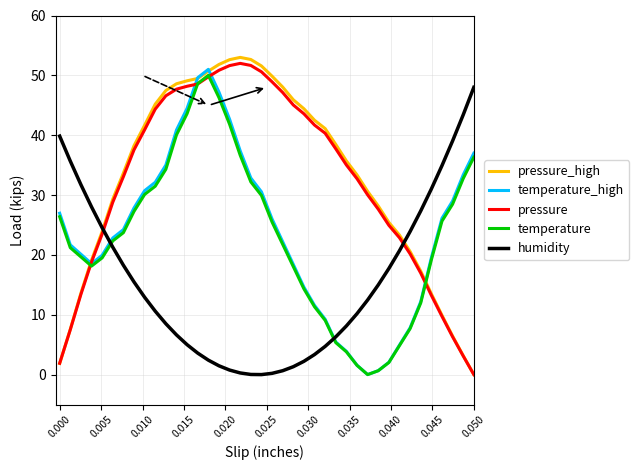

Which series ends up on top after the final intersection of temperature and humidity?

humidity